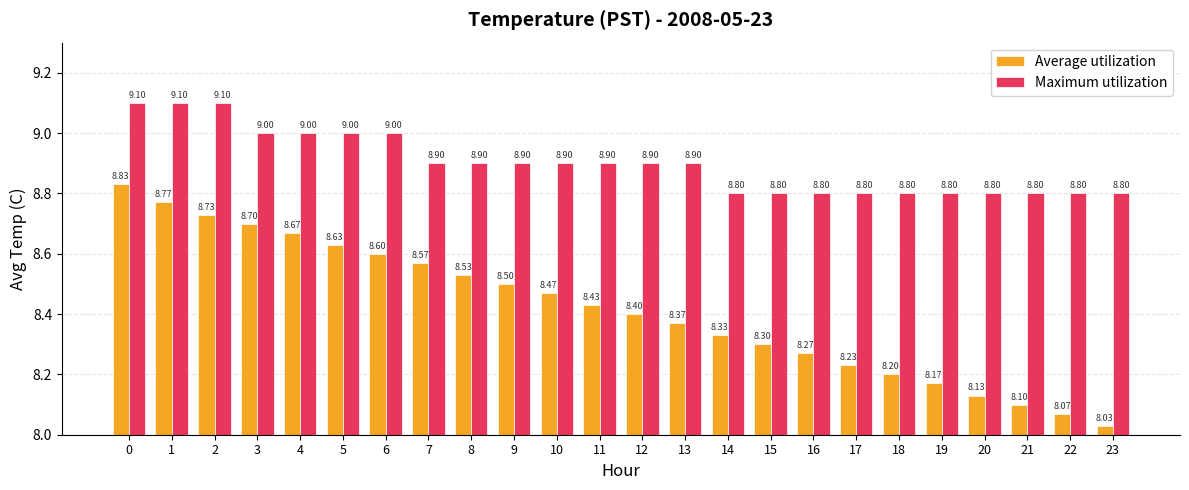

Which series has the largest range (max minus min)?

Average utilization